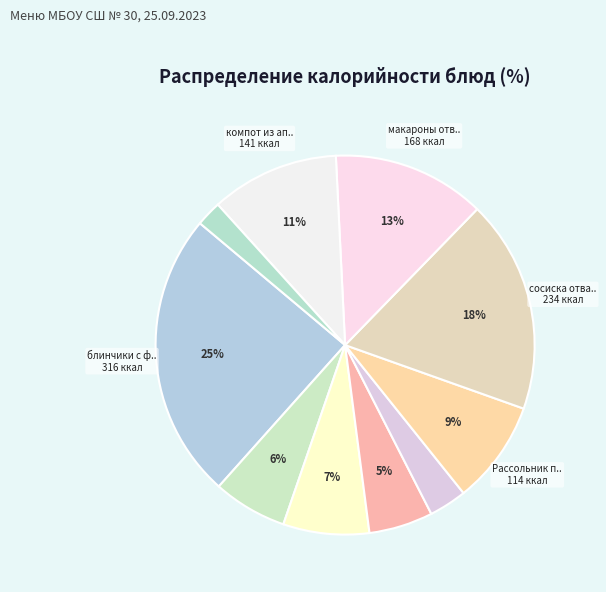

How many segments does this pie chart have?

10